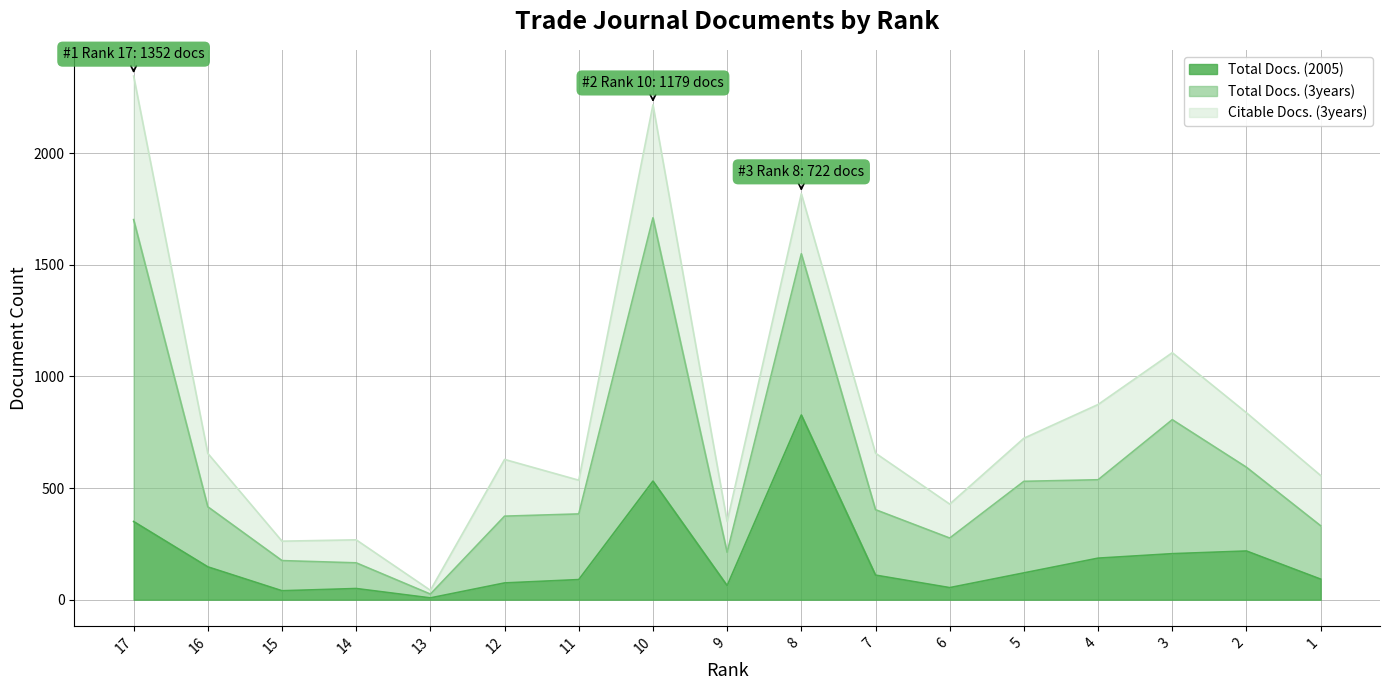

What is the sum of all Total Docs. (2005) values?

3167